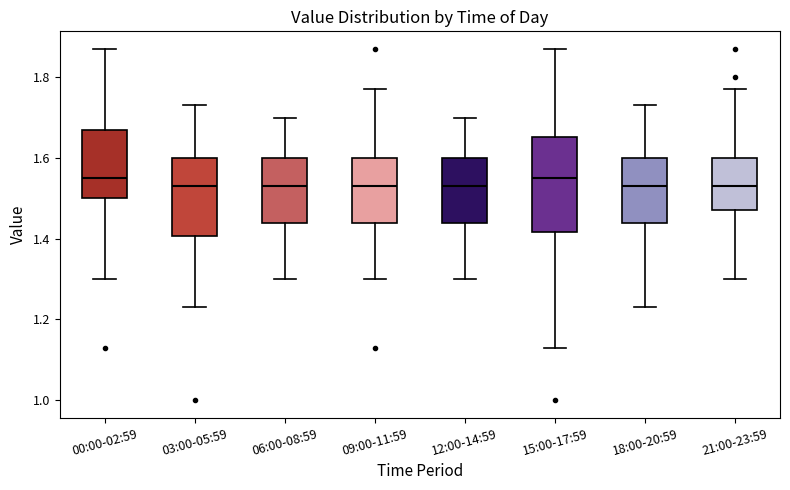

Reading left to right, transcribe this box plot: for each box, give where its median line is, the range the box spans, and where its two whiskers end, as read against the y-axis. The values are not printed on the chart, so give them approximately, as read against the axis.

00:00-02:59: median 1.56, box 1.50 to 1.68, whiskers 1.30 to 1.88
03:00-05:59: median 1.54, box 1.40 to 1.60, whiskers 1.24 to 1.74
06:00-08:59: median 1.54, box 1.44 to 1.60, whiskers 1.30 to 1.70
09:00-11:59: median 1.54, box 1.44 to 1.60, whiskers 1.30 to 1.78
12:00-14:59: median 1.54, box 1.44 to 1.60, whiskers 1.30 to 1.70
15:00-17:59: median 1.56, box 1.42 to 1.66, whiskers 1.14 to 1.88
18:00-20:59: median 1.54, box 1.44 to 1.60, whiskers 1.24 to 1.74
21:00-23:59: median 1.54, box 1.48 to 1.60, whiskers 1.30 to 1.78